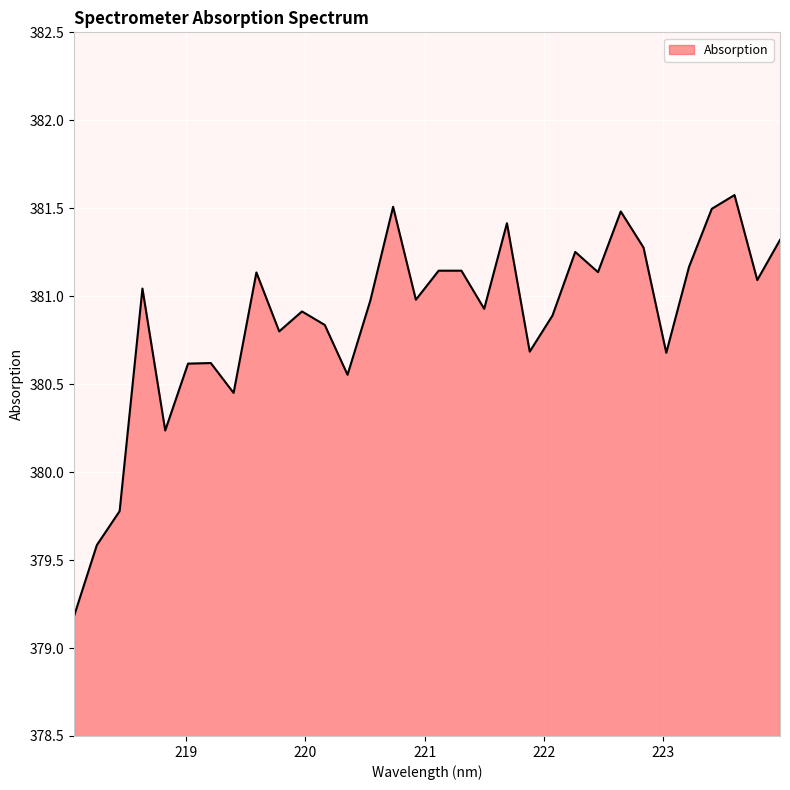

What is the difference between the maximum and second lowest values?

2.0